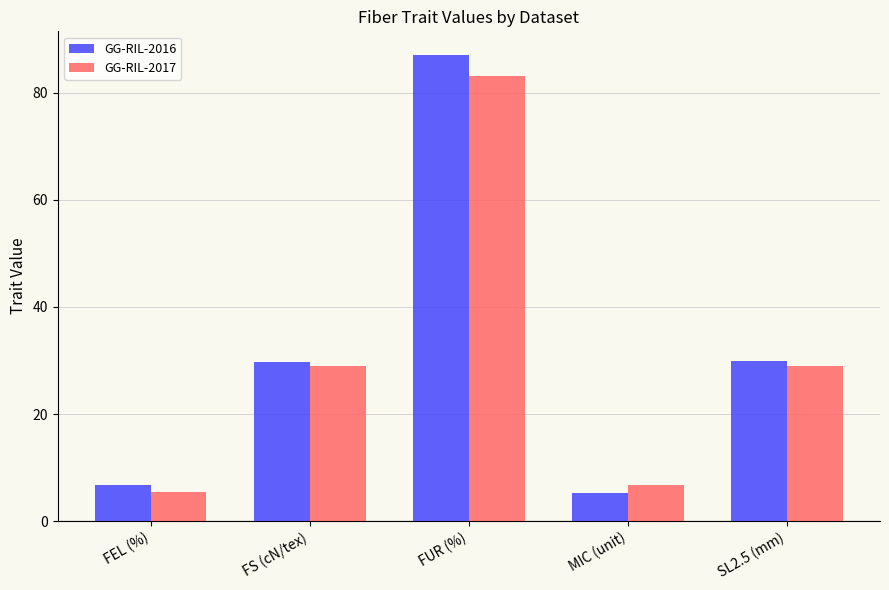

What are all the series names shown in the legend?

GG-RIL-2016, GG-RIL-2017